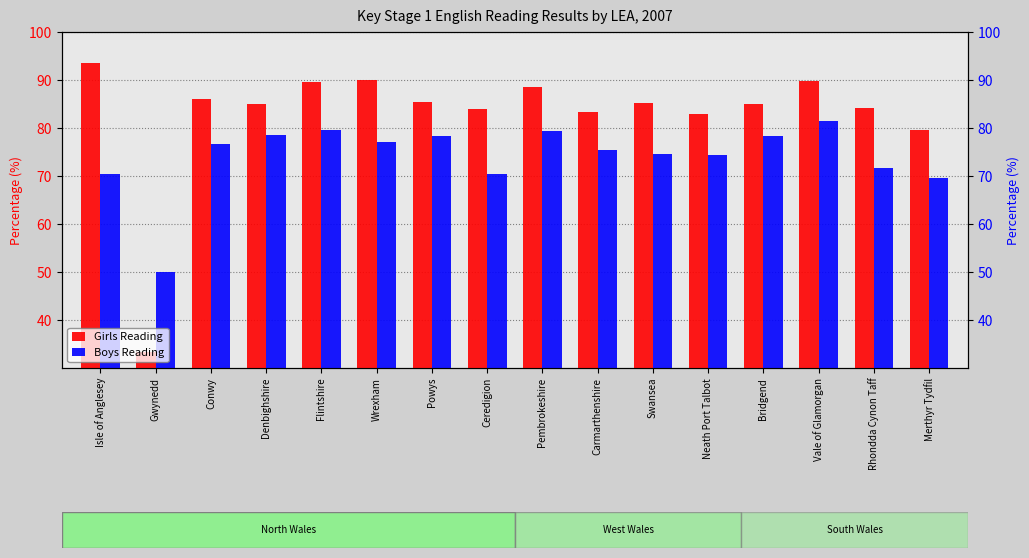

The value of Boys Reading at Bridgend is 78.4. True or false?

True